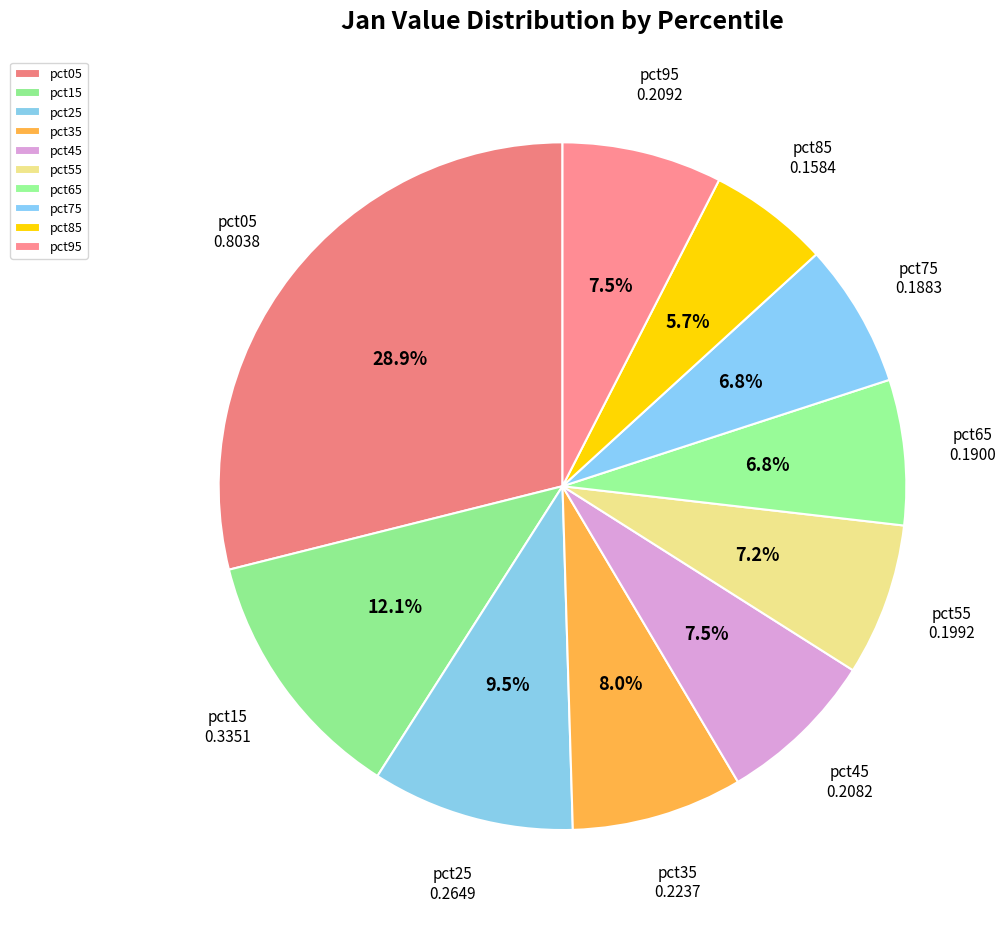

Is there any slice that represents more than half of the pie?

No